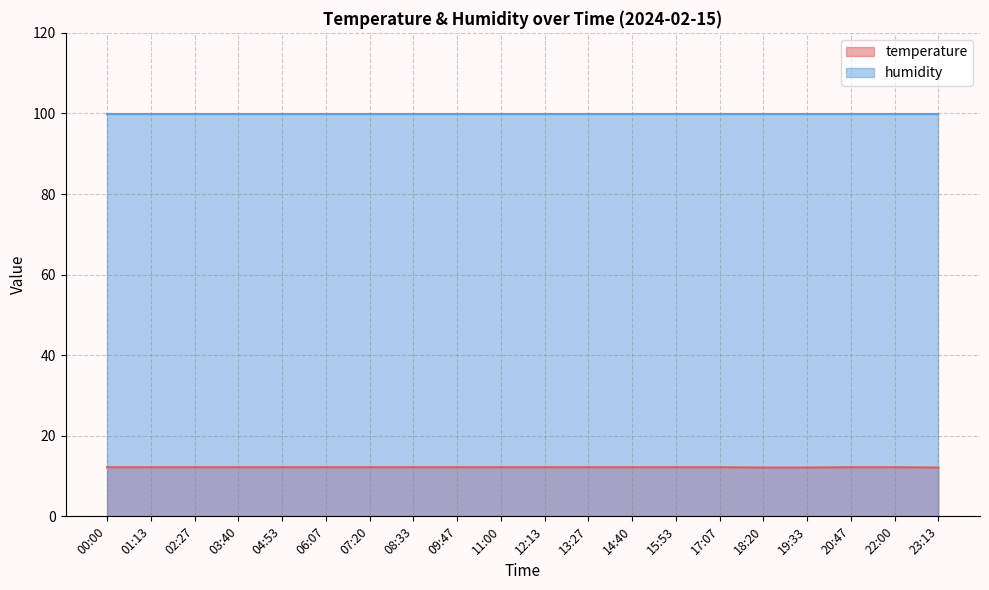

The humidity series shows 54.2 at 12:13. True or false?

False